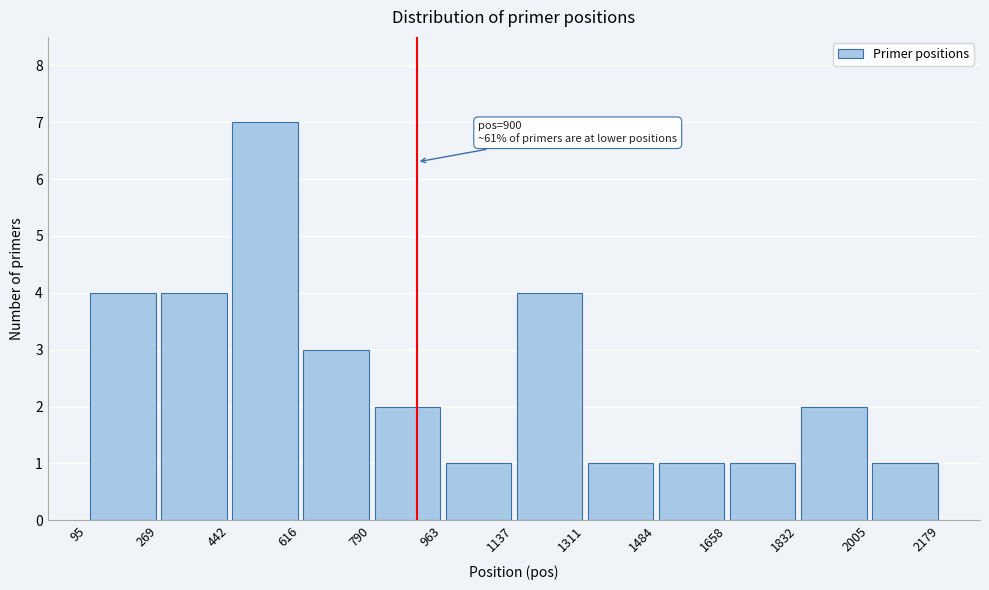

Over which range of the x-axis is the bar tallest?

442 to 616